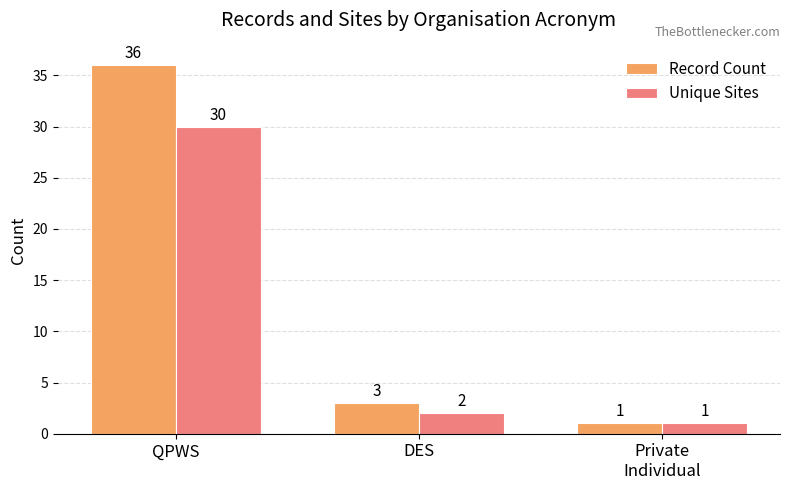

Where does the Unique Sites series first go above 2?

QPWS